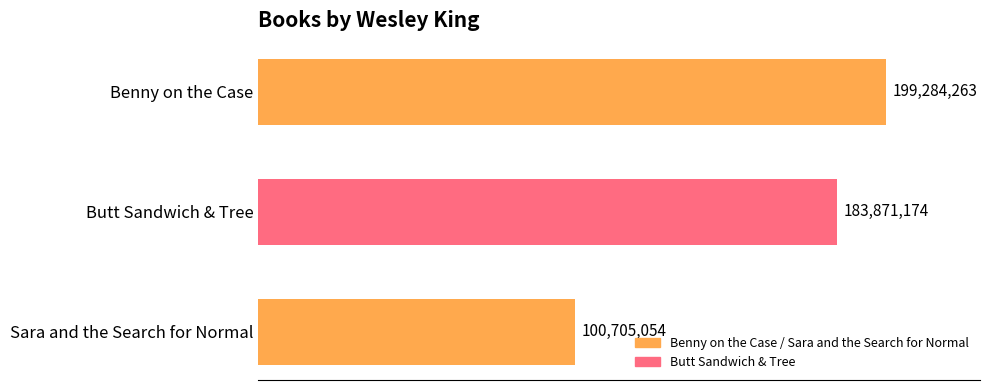

Does the chart contain any negative values?

No